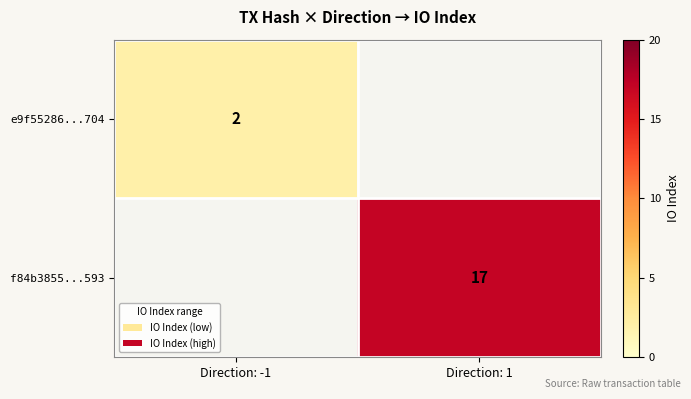

Which category has the highest value across all series?

Direction: 1